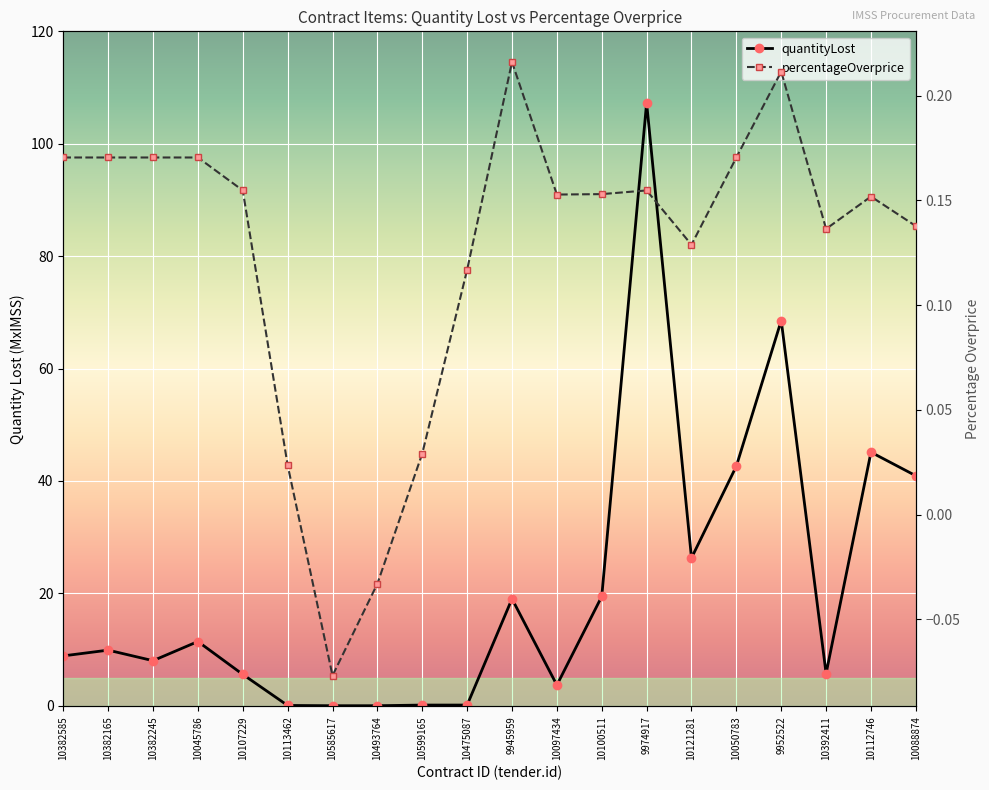

What is the difference between the second highest and minimum values in the quantityLost series?

68.5